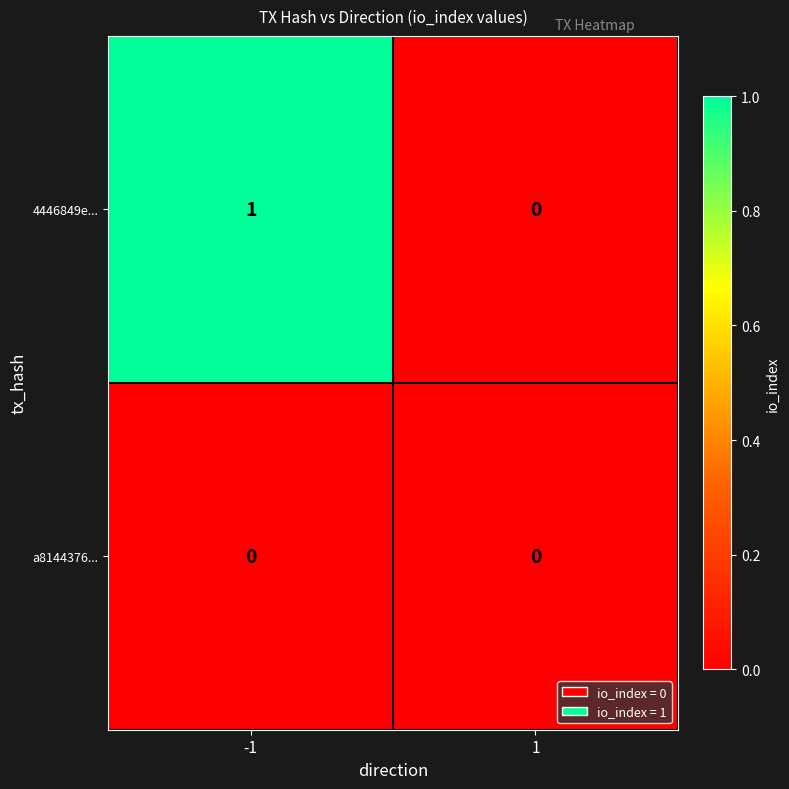

Count the number of categories in the chart.

2